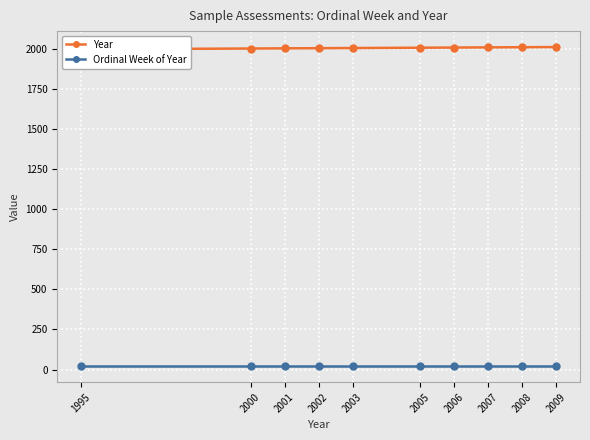

Reading right to left, list all the values displayed in this chart.

Year: 2009	2008	2007	2006	2005	2003	2002	2001	2000	1995
Ordinal Week of Year: 21	21	21	21	21	21	21	21	21	21